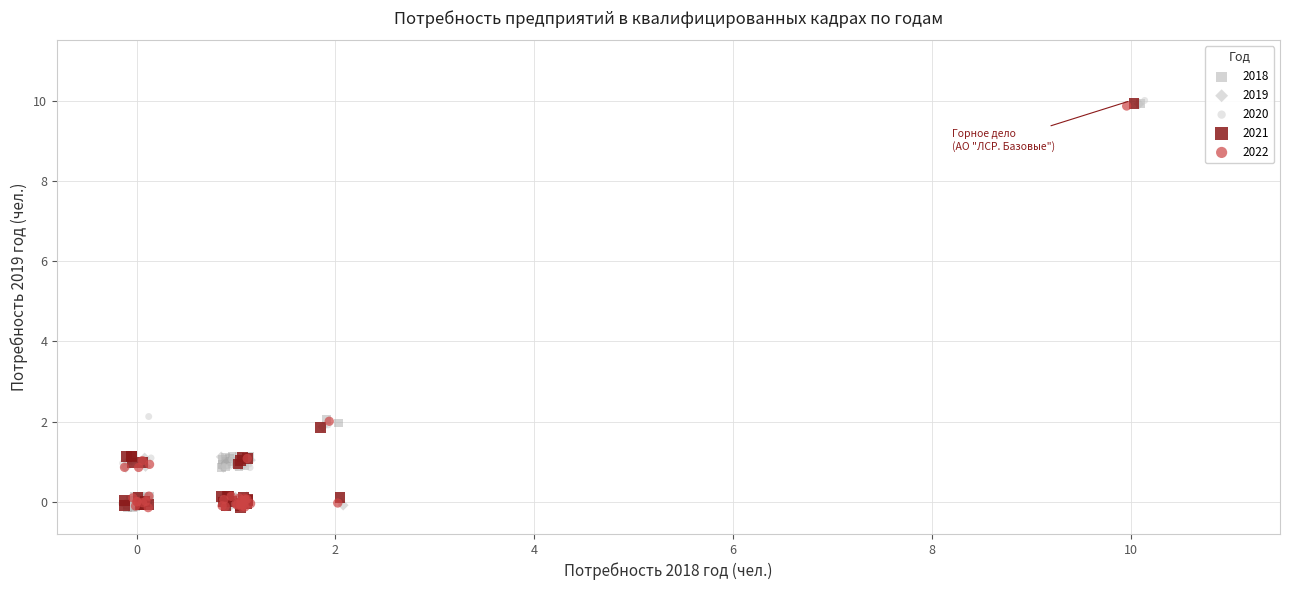

What are all the series names shown in the legend?

2018, 2019, 2020, 2021, 2022